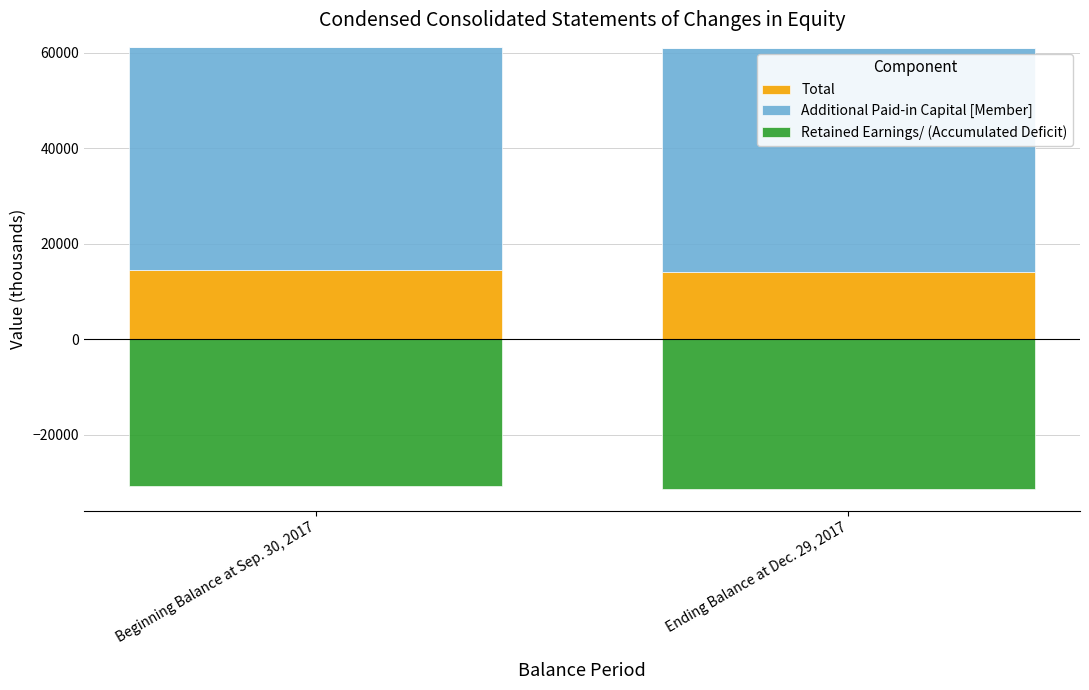

How many groups of bars are there?

2